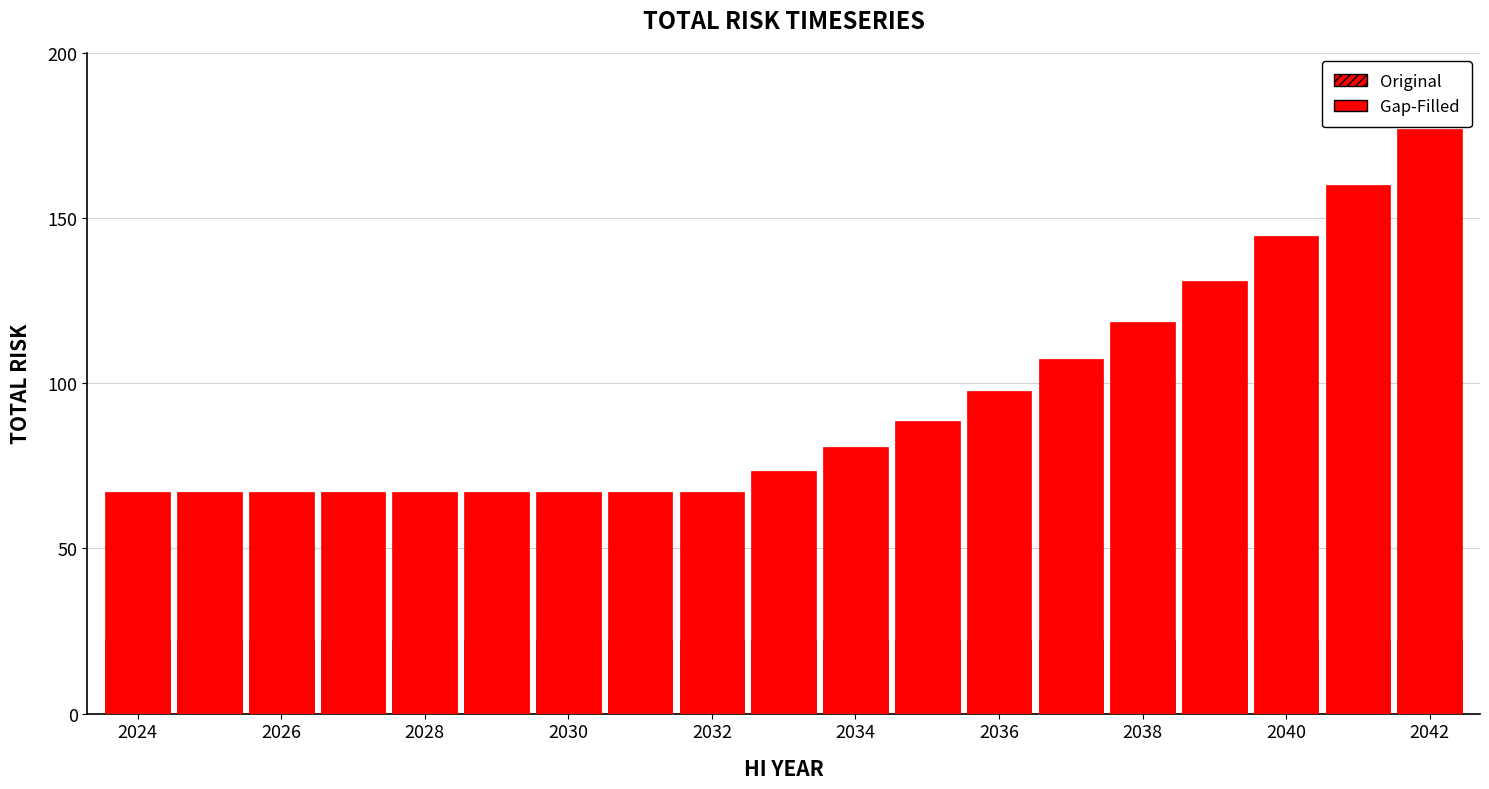

What is the difference between the highest and lowest values at 15?

108.5